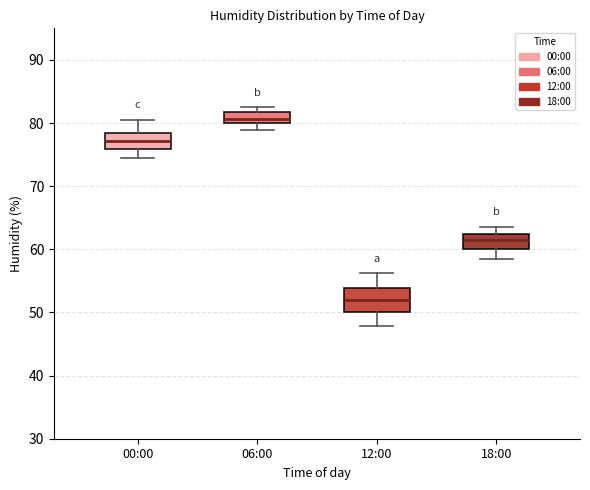

Which box has the lowest median line?

12:00